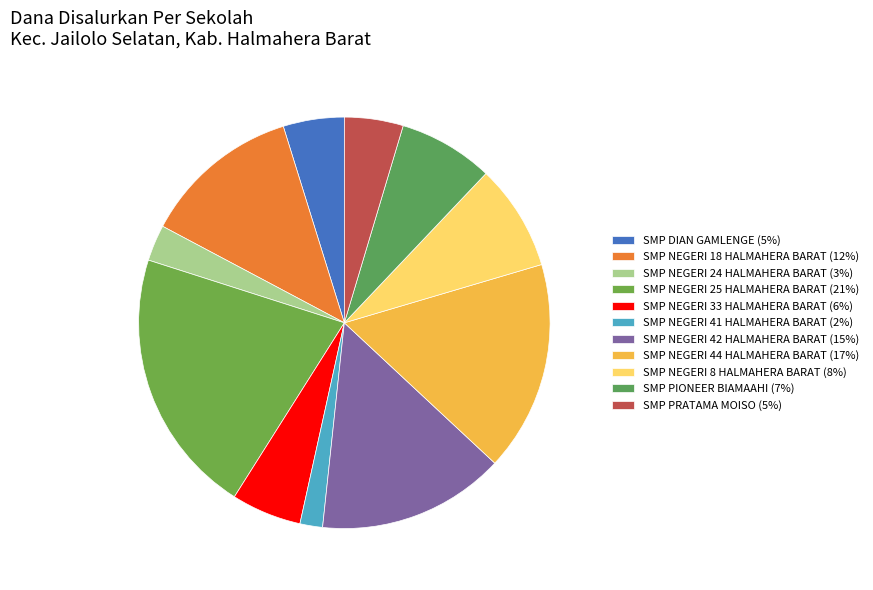

What percentage is the SMP NEGERI 41 HALMAHERA BARAT slice, to the nearest percent?

2%